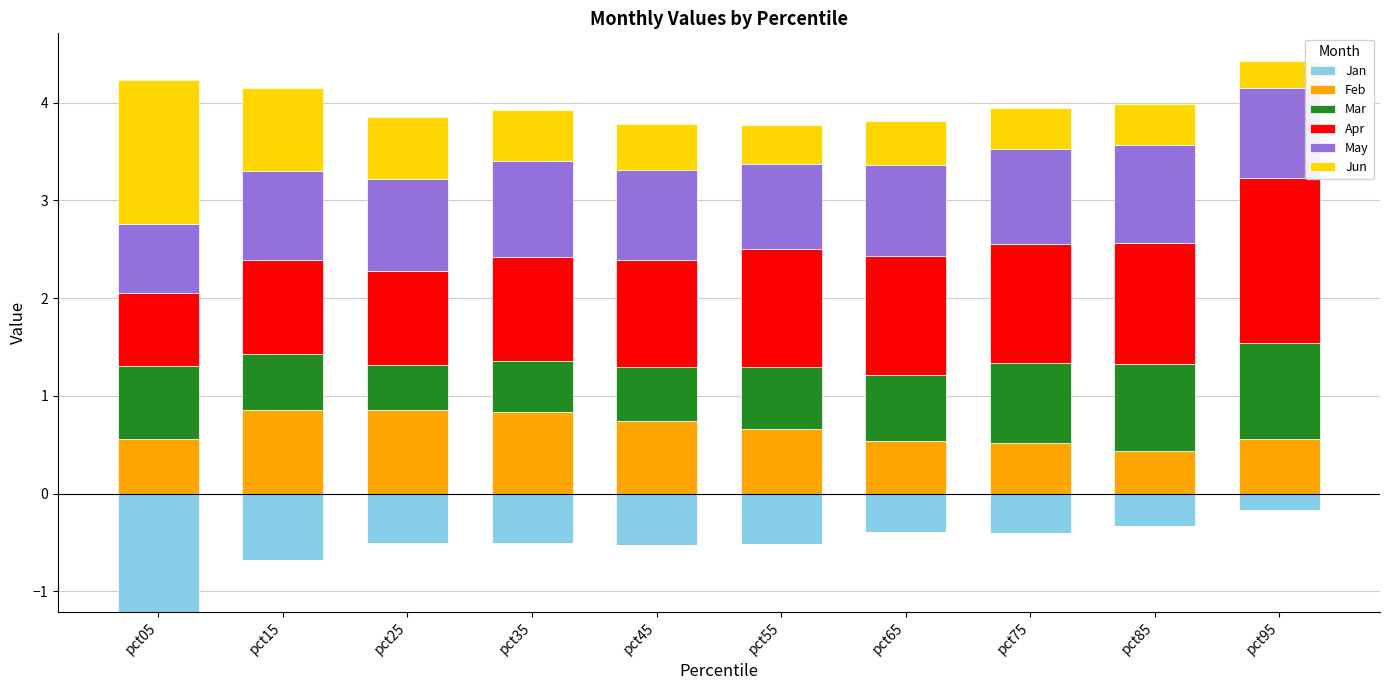

True or false: Feb has a value of 0.8 at pct35.

True